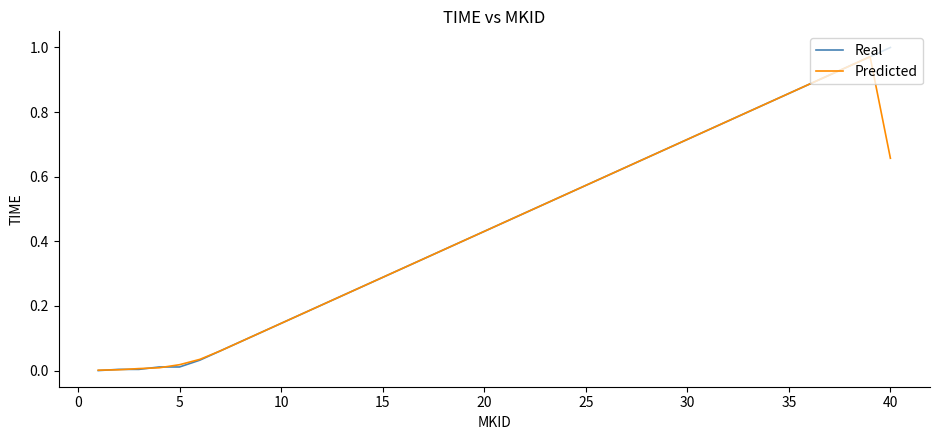

Count the number of data series in this chart.

2